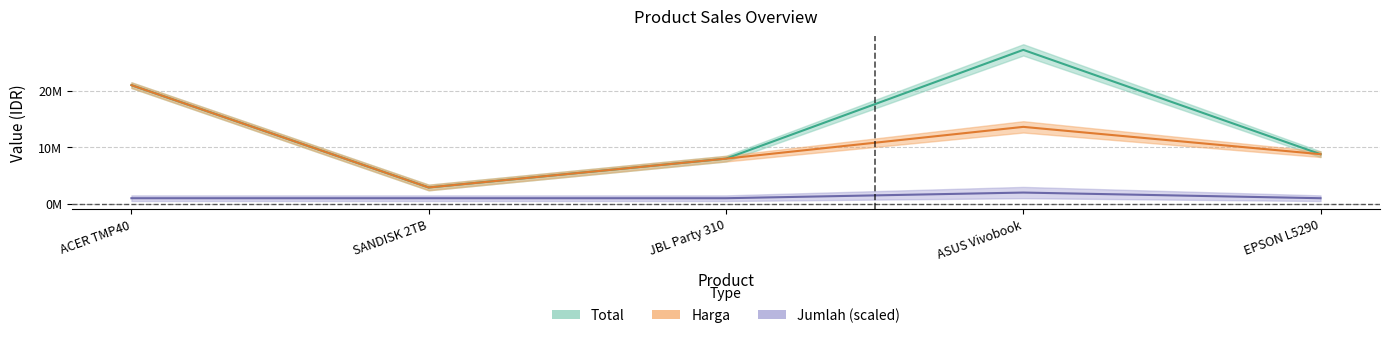

The value of Harga at SANDISK 2TB is 1146069. True or false?

False